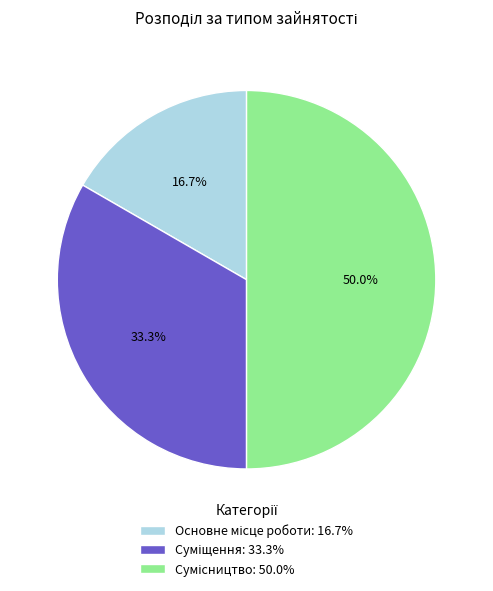

True or false: Суміщення accounts for 23% of the total.

False